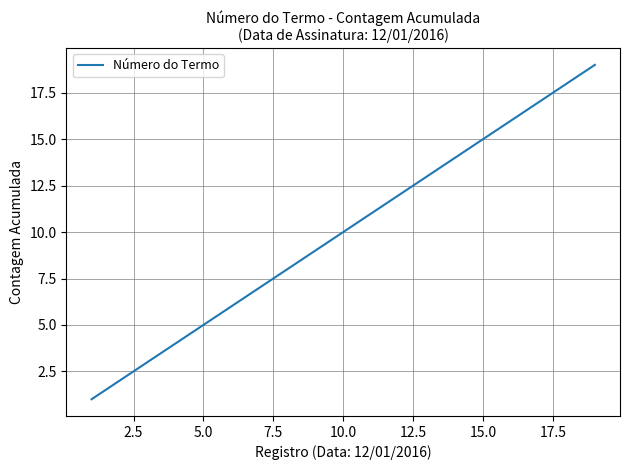

True or false: the data has more than 0 interior local peaks.

False